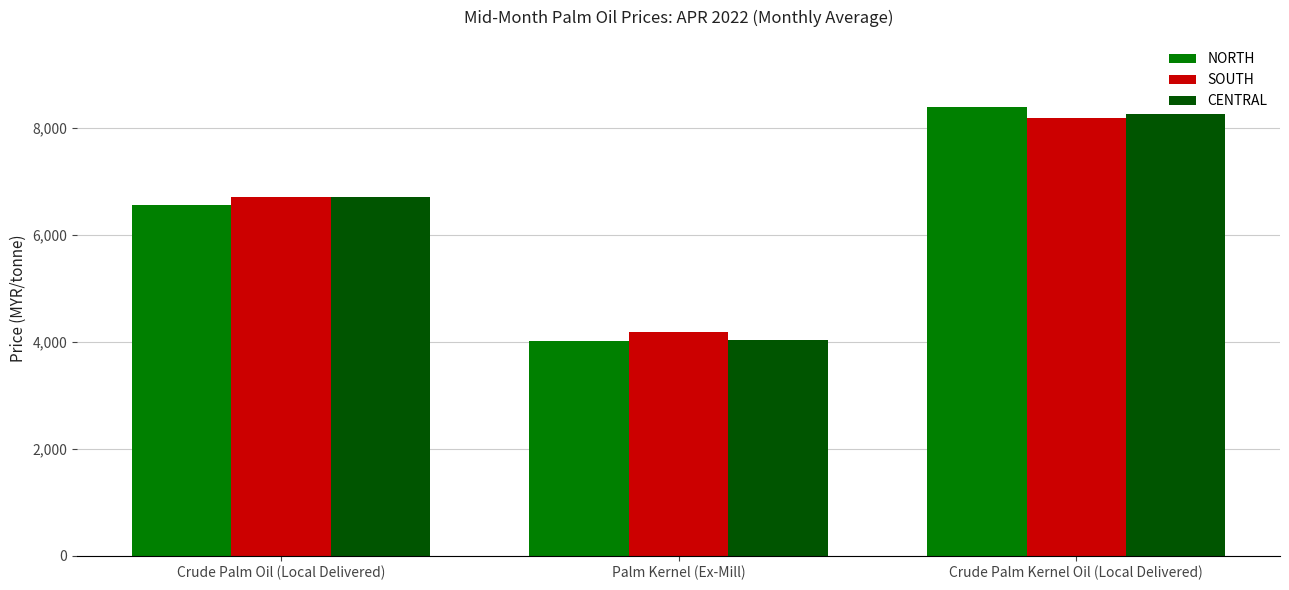

Rank the series by their maximum value, from lowest to highest.

SOUTH, CENTRAL, NORTH